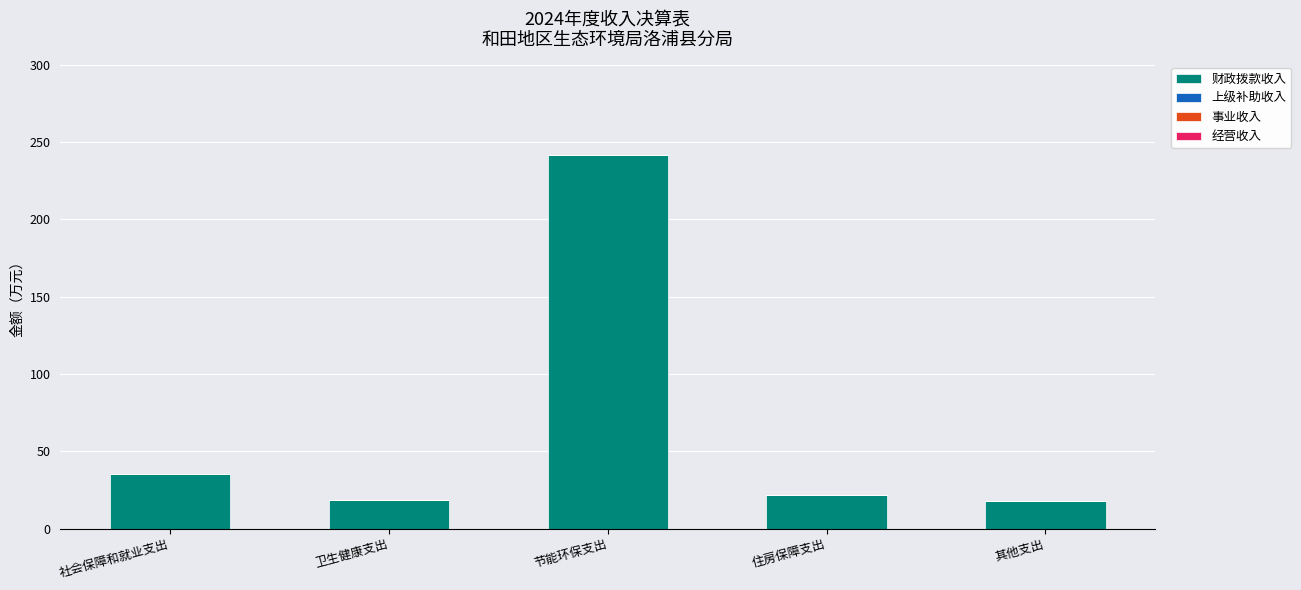

What is the label of the 1st bar from the right?

其他支出